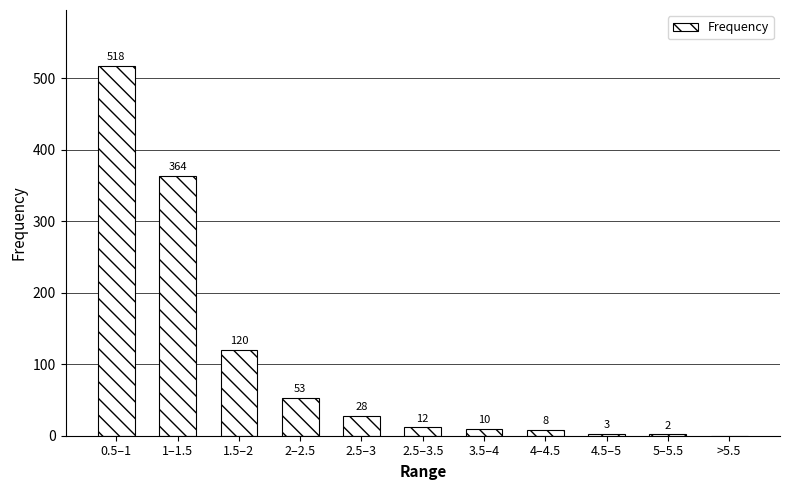

How many categories are shown in the chart?

11